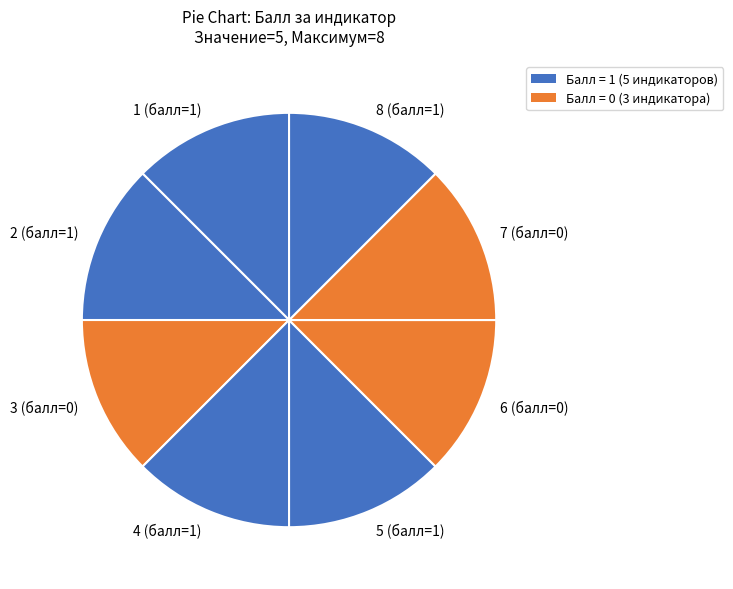

Combined, do 6 (балл=0) and 1 (балл=1) account for over 50%?

No